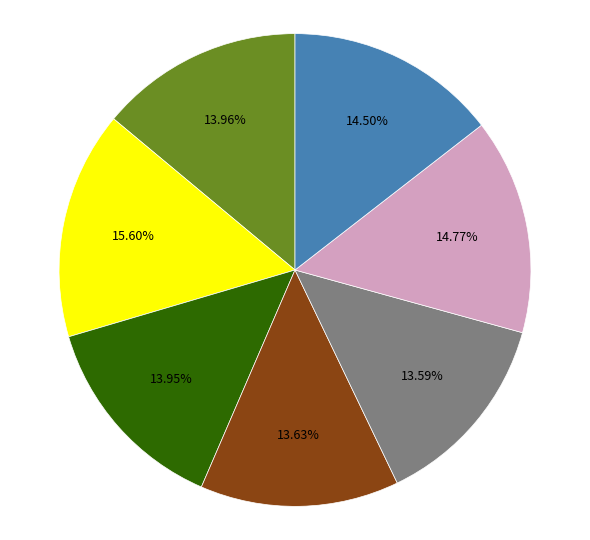

Does any single category account for the majority?

No